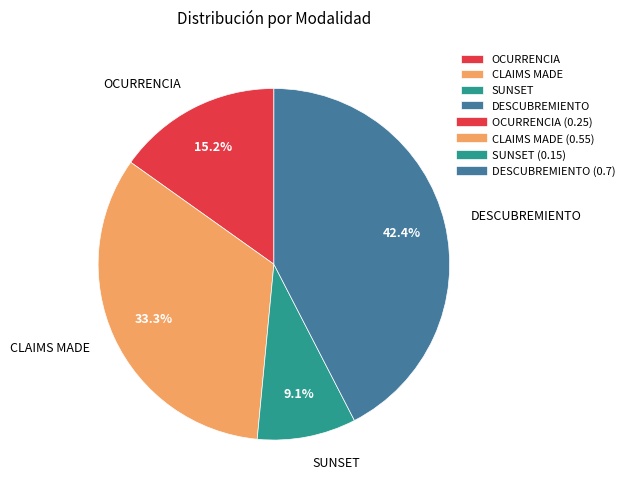

Rank the categories by value from lowest to highest.

SUNSET, OCURRENCIA, CLAIMS MADE, DESCUBREMIENTO